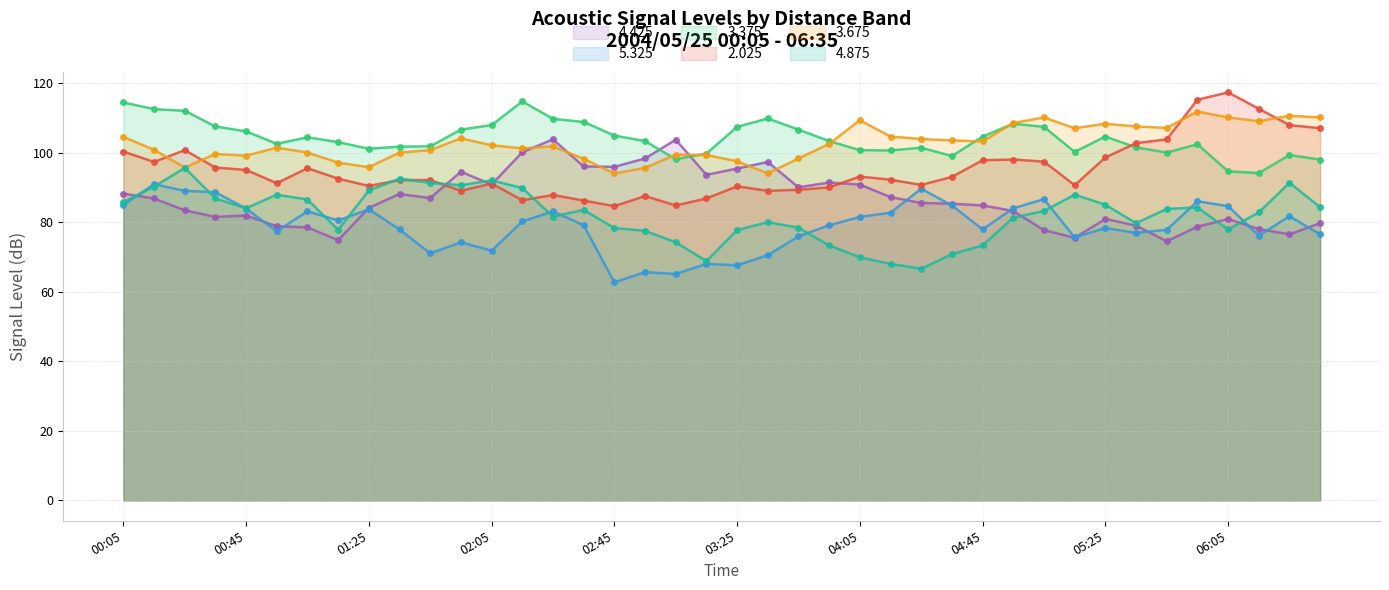

Which series has the largest total across all categories?

3.375